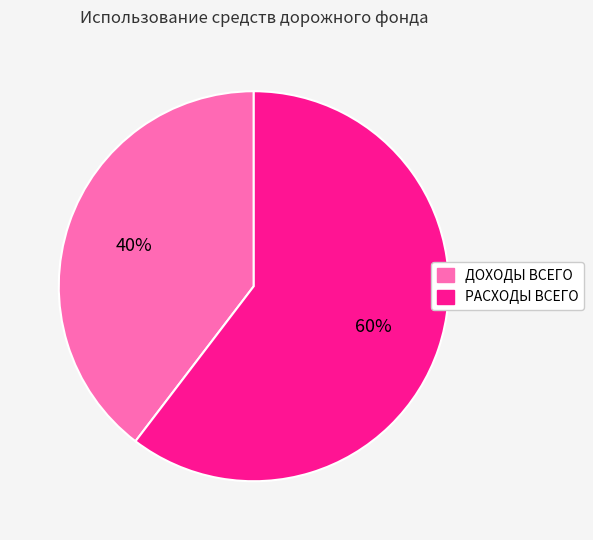

To the nearest percent, what portion does РАСХОДЫ ВСЕГО represent?

60%